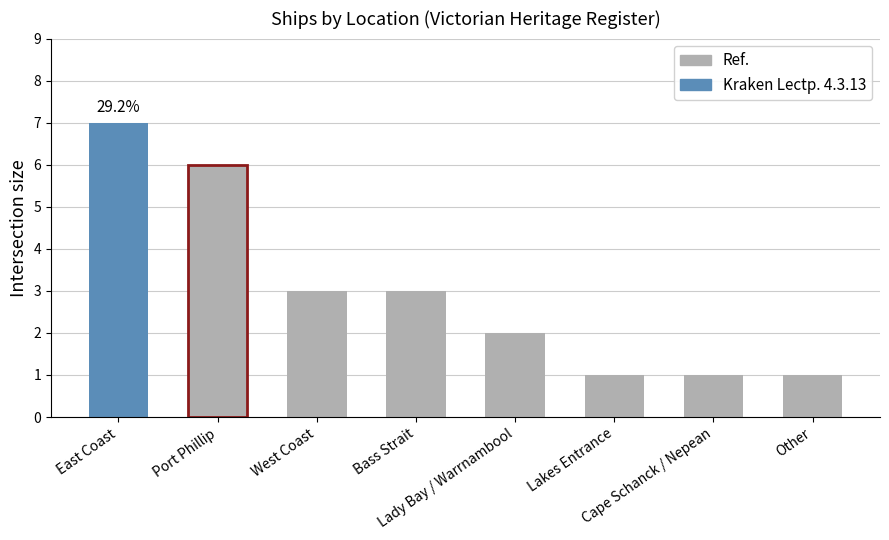

Count the values in the range 1 to 6.

7